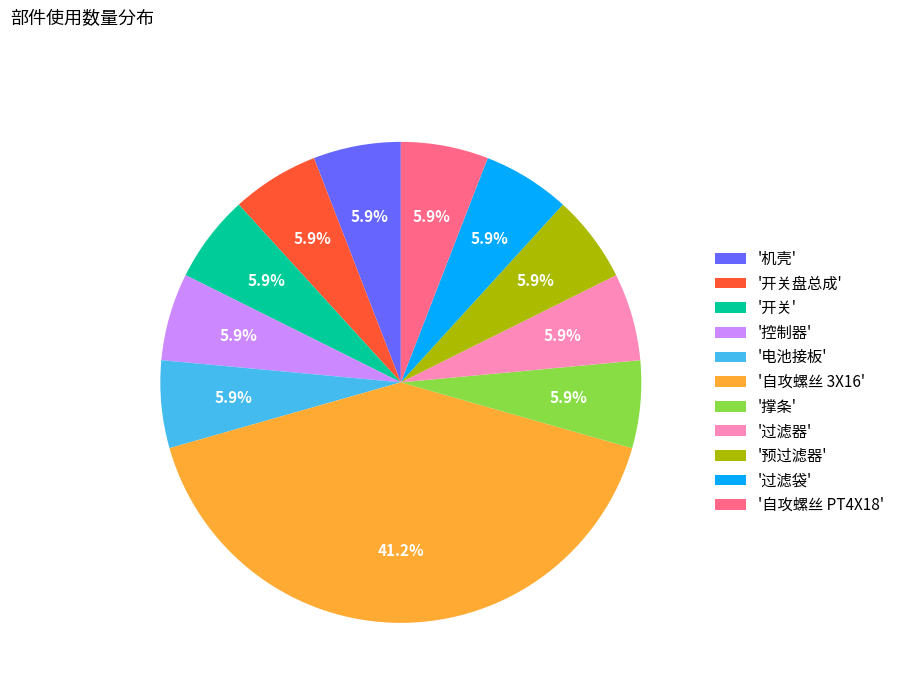

Which category has the biggest portion of the pie?

'自攻螺丝 3X16'